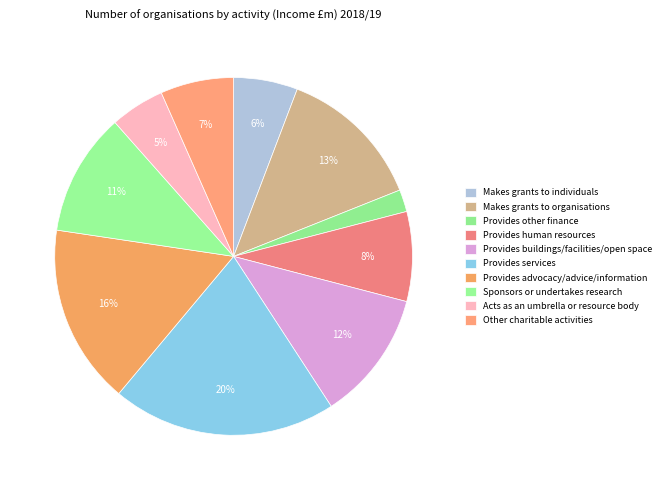

True or false: Acts as an umbrella or resource body accounts for 5% of the total.

True